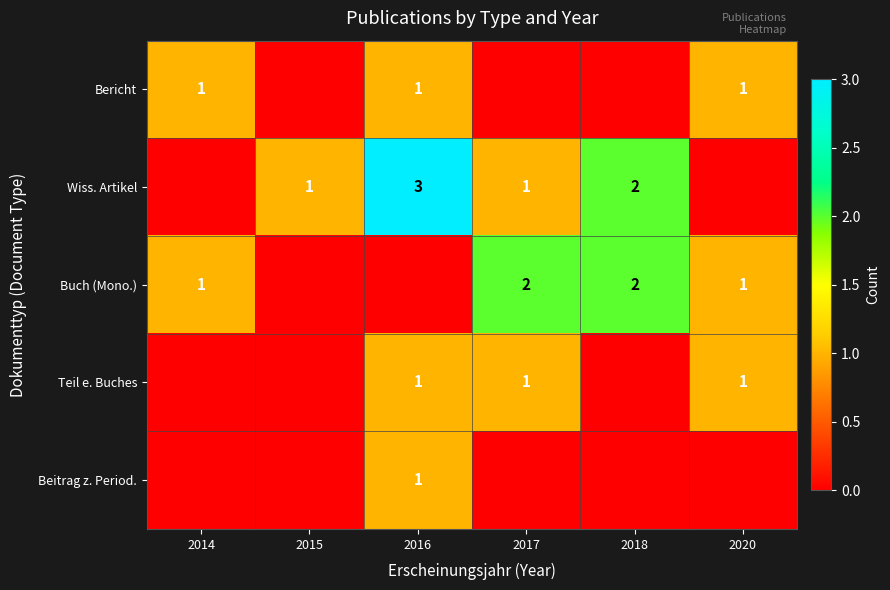

At which category is the sum across all series the highest?

2016